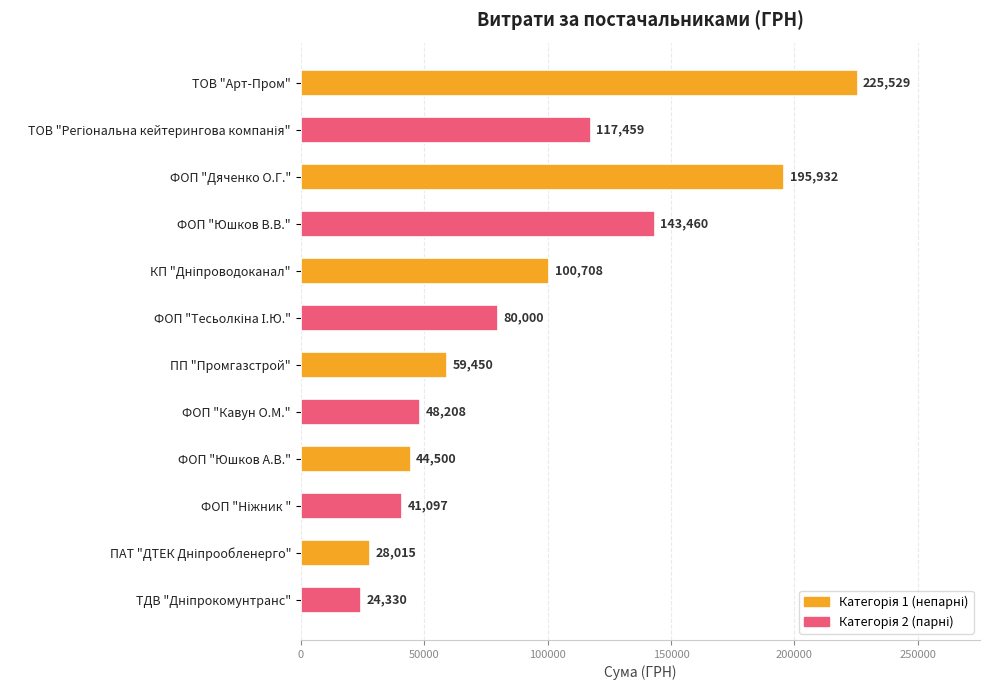

What is the ratio of the value at ТОВ "Арт-Пром" to the value at ФОП "Дяченко О.Г."?

1.2